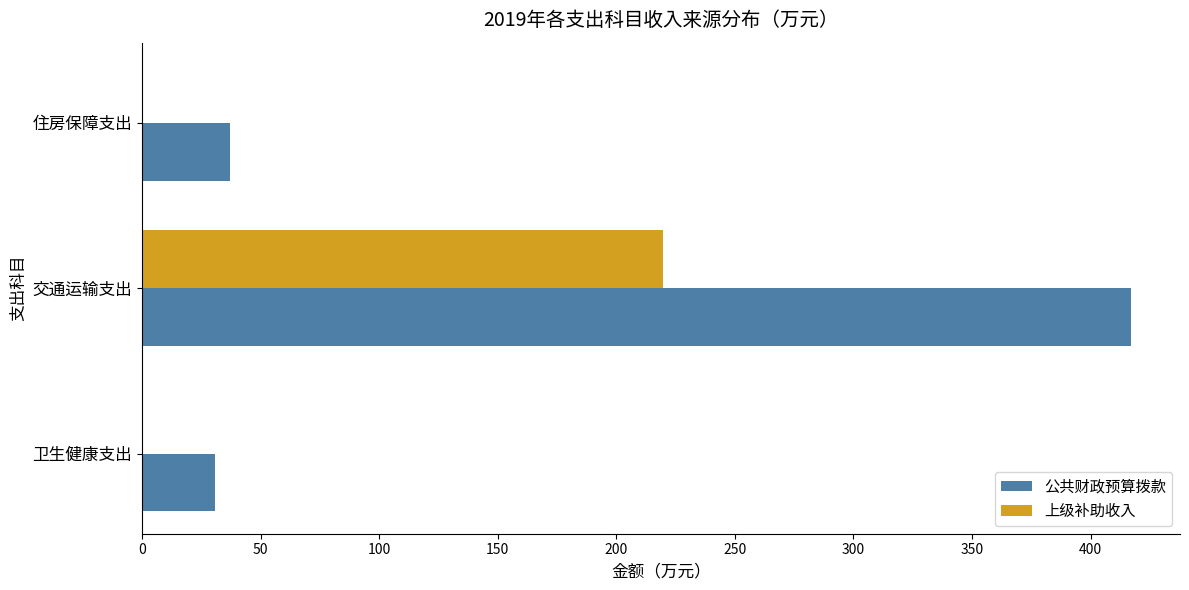

Is the value of 上级补助收入 at 交通运输支出 greater than the value of 公共财政预算拨款 at 交通运输支出?

No